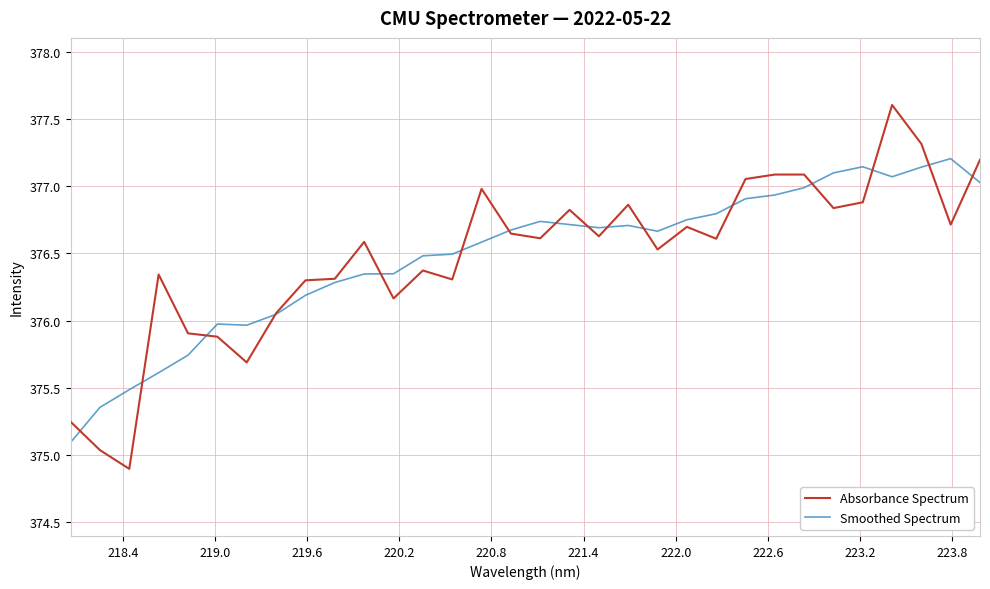

What is the maximum value for Smoothed Spectrum?

377.2